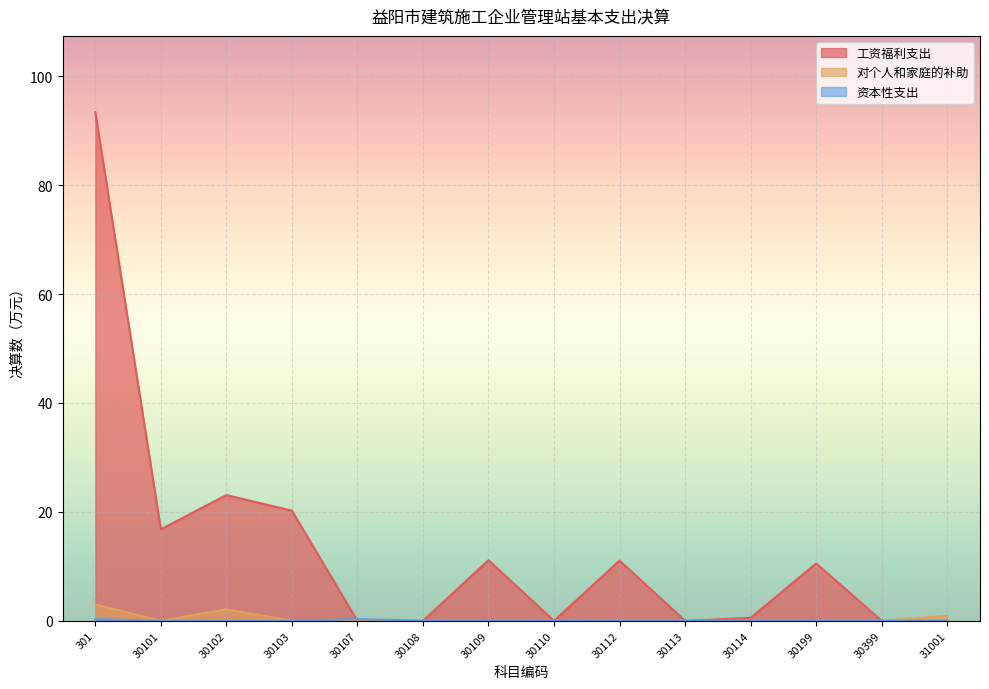

True or false: 资本性支出 has more than 0 interior local peaks.

True